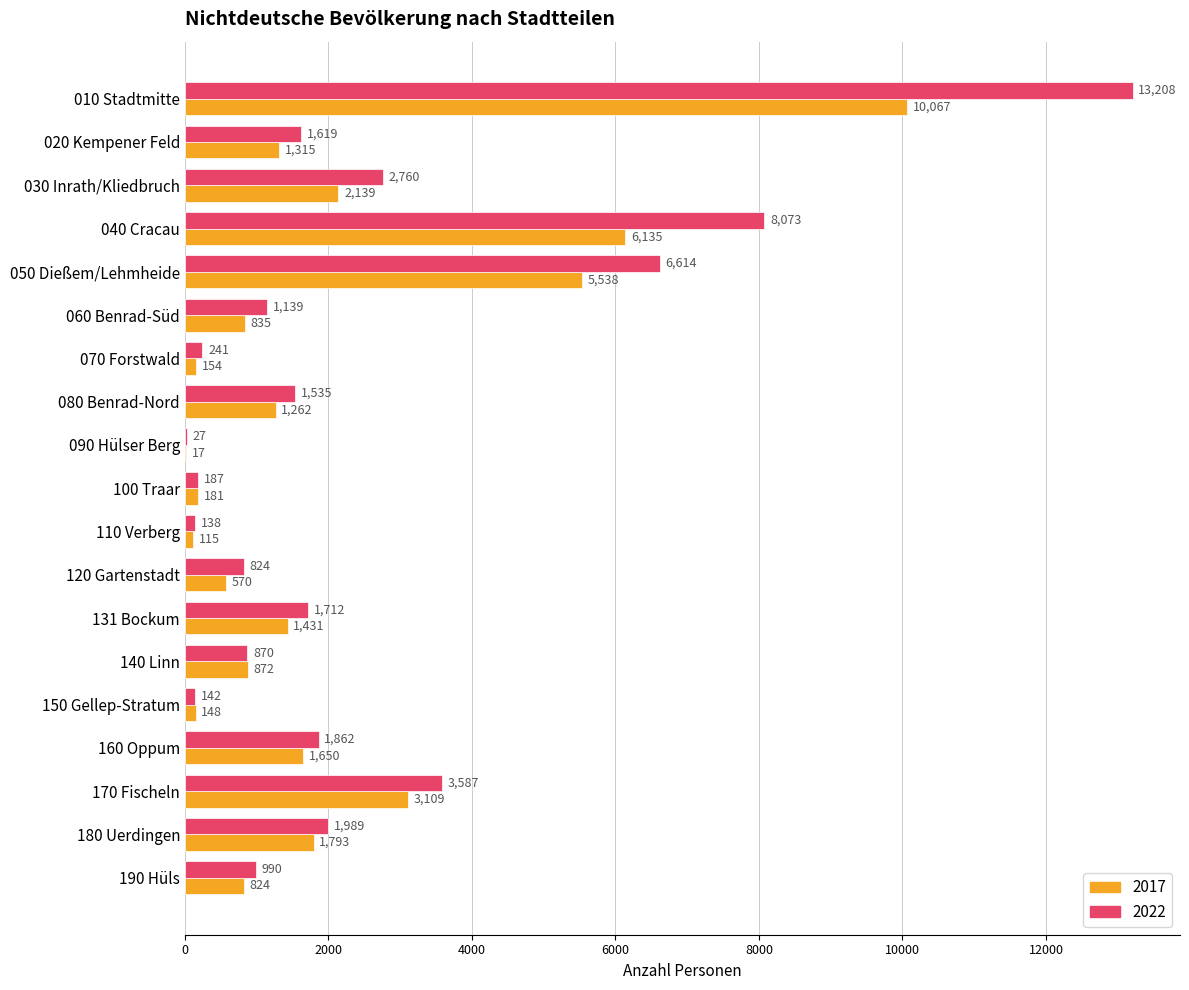

What is the approximate value of 2022 at 110 Verberg, to the nearest 50?

150